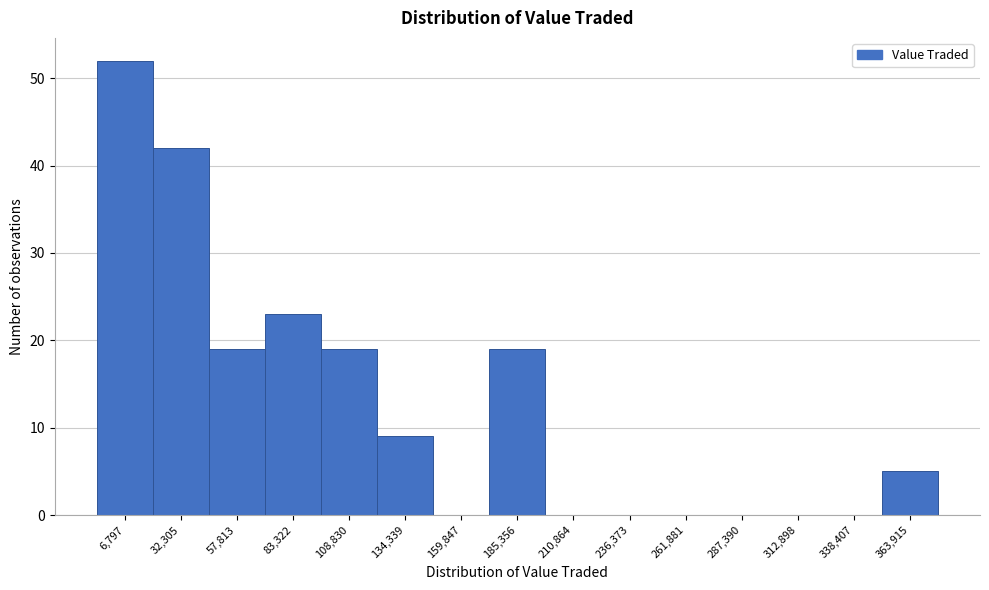

Reading left to right, transcribe all the data shown in this chart.

6,797=52	32,305=42	57,813=19	83,322=23	108,830=19	134,339=9	159,847=0	185,356=19	210,864=0	236,373=0	261,881=0	287,390=0	312,898=0	338,407=0	363,915=5